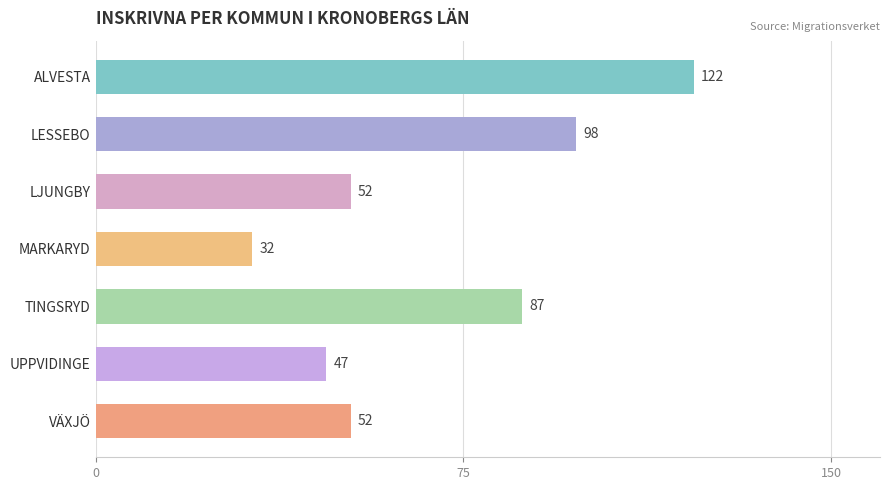

Reading top to bottom, what are all the values shown in this chart?

122	98	52	32	87	47	52